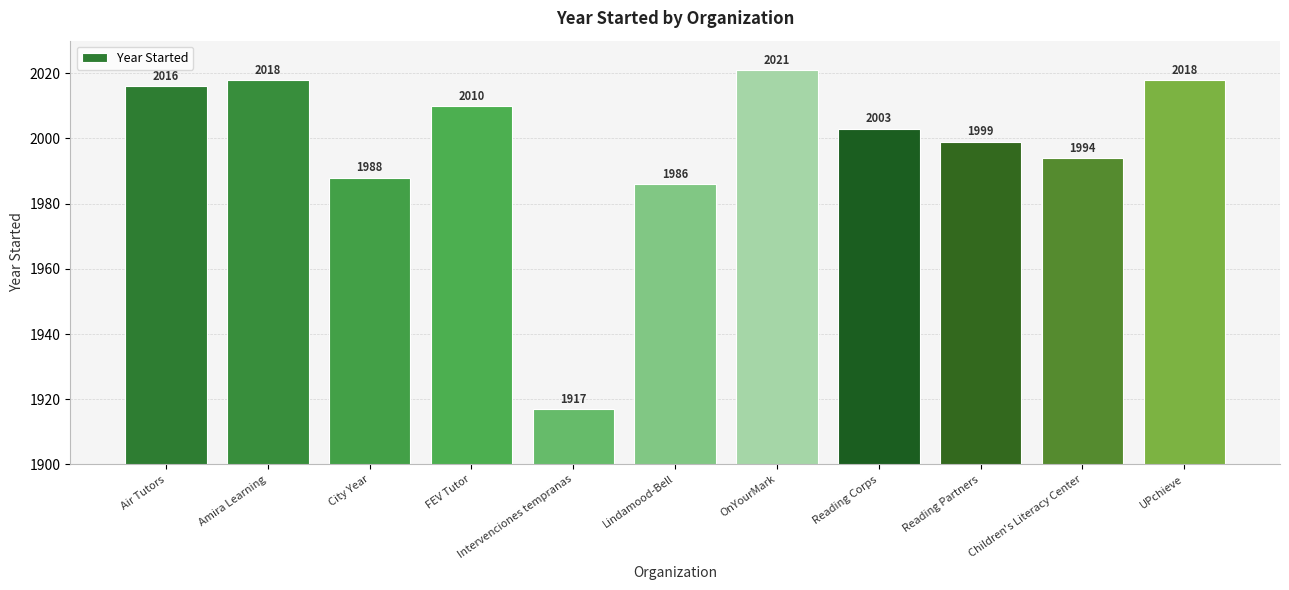

What is the change in value from OnYourMark to Reading Partners?

-22